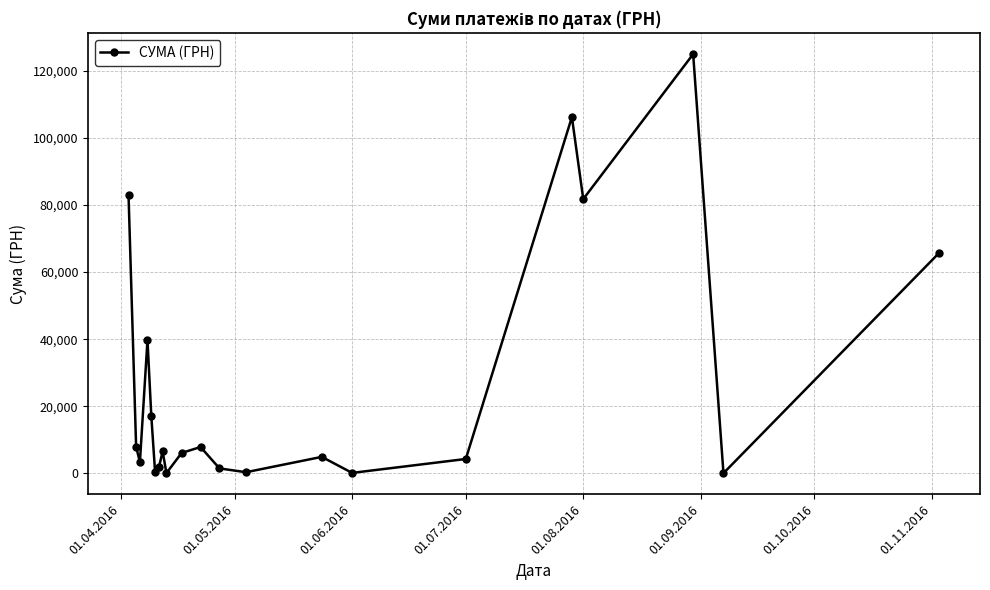

What is the greatest value displayed?

124904.8